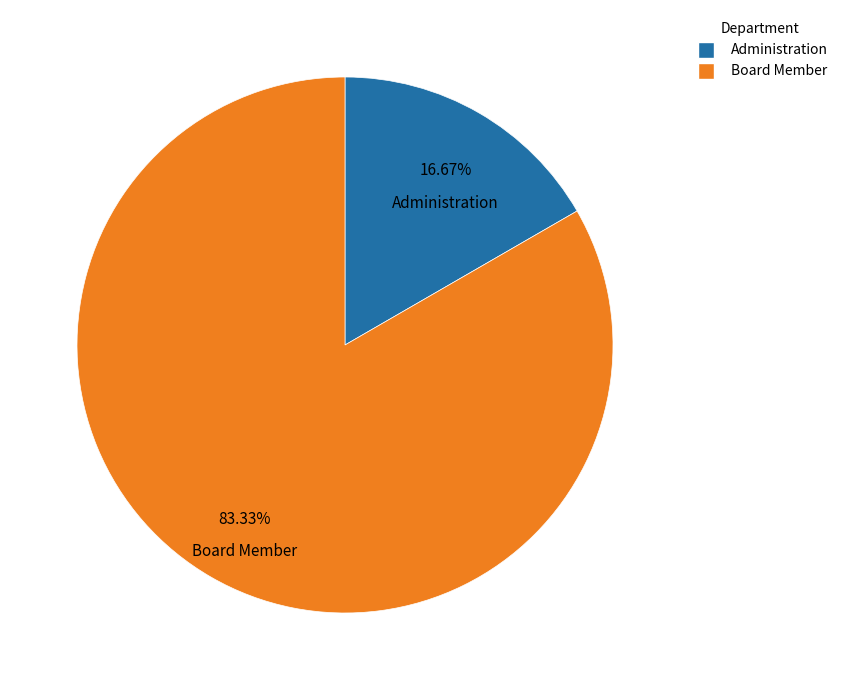

True or false: Board Member accounts for 69% of the total.

False